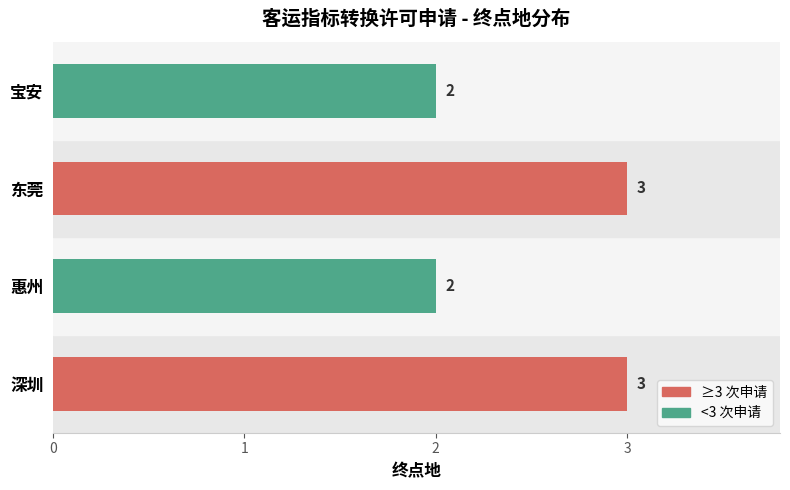

The chart shows a value of 3 at 东莞. True or false?

True